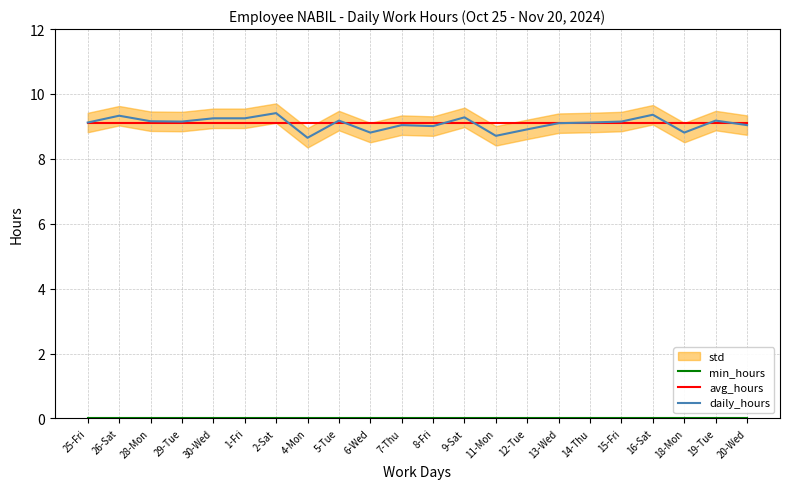

Reading left to right, what are all the values shown in this chart?

min_hours: 25-Fri=0.0	26-Sat=0.0	28-Mon=0.0	29-Tue=0.0	30-Wed=0.0	1-Fri=0.0	2-Sat=0.0	4-Mon=0.0	5-Tue=0.0	6-Wed=0.0	7-Thu=0.0	8-Fri=0.0	9-Sat=0.0	11-Mon=0.0	12-Tue=0.0	13-Wed=0.0	14-Thu=0.0	15-Fri=0.0	16-Sat=0.0	18-Mon=0.0	19-Tue=0.0	20-Wed=0.0
avg_hours: 25-Fri=9.1	26-Sat=9.1	28-Mon=9.1	29-Tue=9.1	30-Wed=9.1	1-Fri=9.1	2-Sat=9.1	4-Mon=9.1	5-Tue=9.1	6-Wed=9.1	7-Thu=9.1	8-Fri=9.1	9-Sat=9.1	11-Mon=9.1	12-Tue=9.1	13-Wed=9.1	14-Thu=9.1	15-Fri=9.1	16-Sat=9.1	18-Mon=9.1	19-Tue=9.1	20-Wed=9.1
daily_hours: 25-Fri=9.1	26-Sat=9.3	28-Mon=9.2	29-Tue=9.2	30-Wed=9.2	1-Fri=9.2	2-Sat=9.4	4-Mon=8.7	5-Tue=9.2	6-Wed=8.8	7-Thu=9.0	8-Fri=9.0	9-Sat=9.3	11-Mon=8.7	12-Tue=8.9	13-Wed=9.1	14-Thu=9.1	15-Fri=9.2	16-Sat=9.4	18-Mon=8.8	19-Tue=9.2	20-Wed=9.0